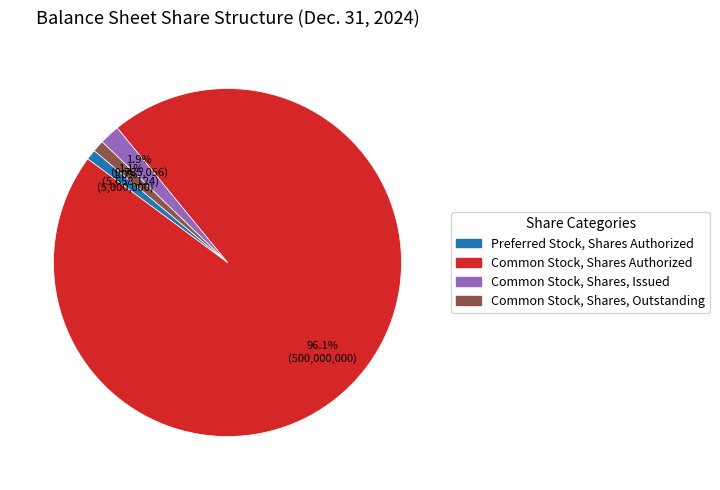

How many slices are in this pie chart?

4